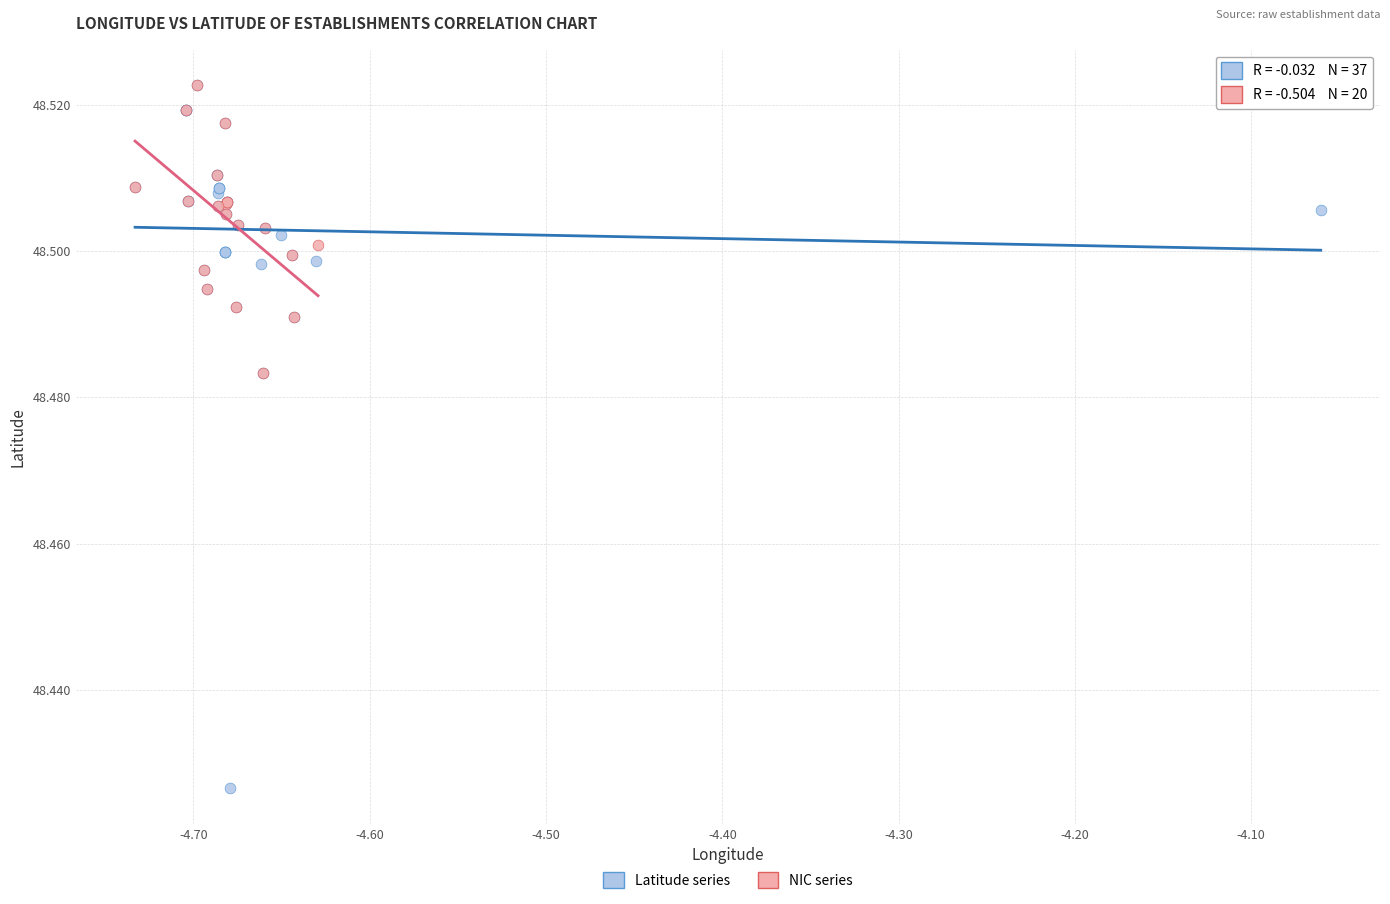

Which series has the largest Y range (max minus min)?

Latitude series